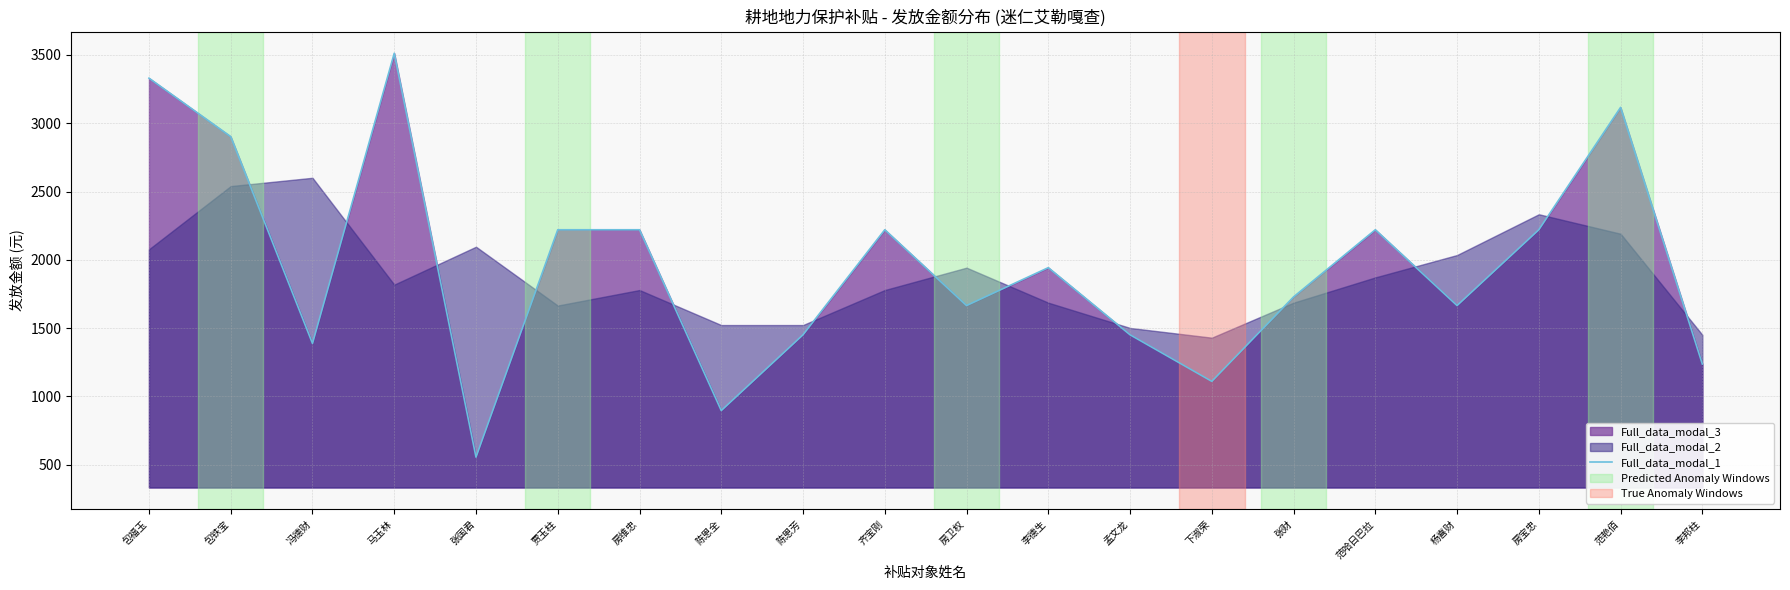

What is the difference between the second highest and minimum values?

2775.2